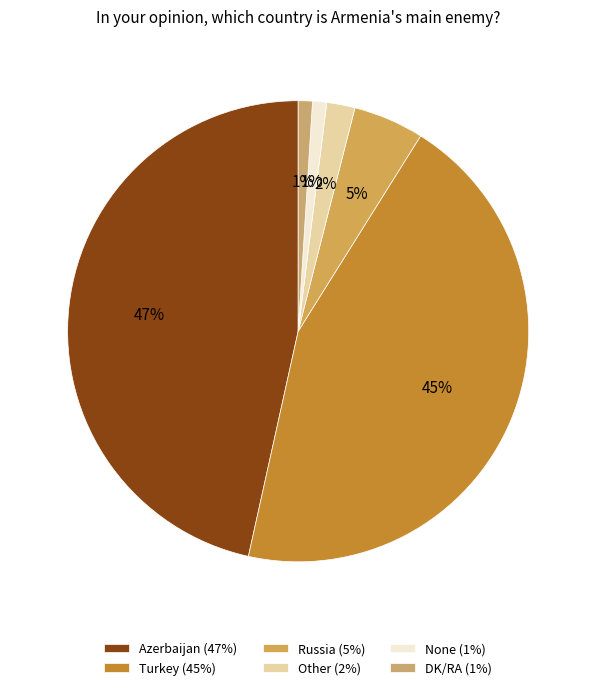

To the nearest percent, what is the difference between the Russia and DK/RA slice percentages?

4%